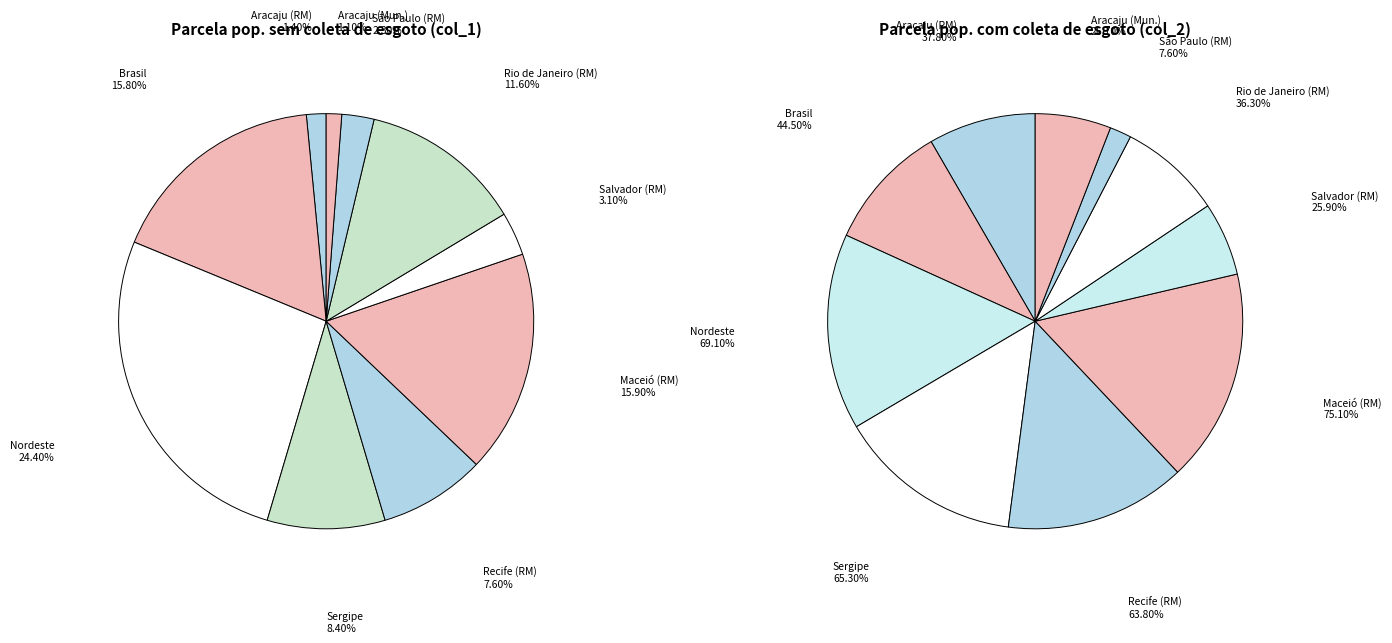

Which slice is the smallest?

Aracaju (Município)